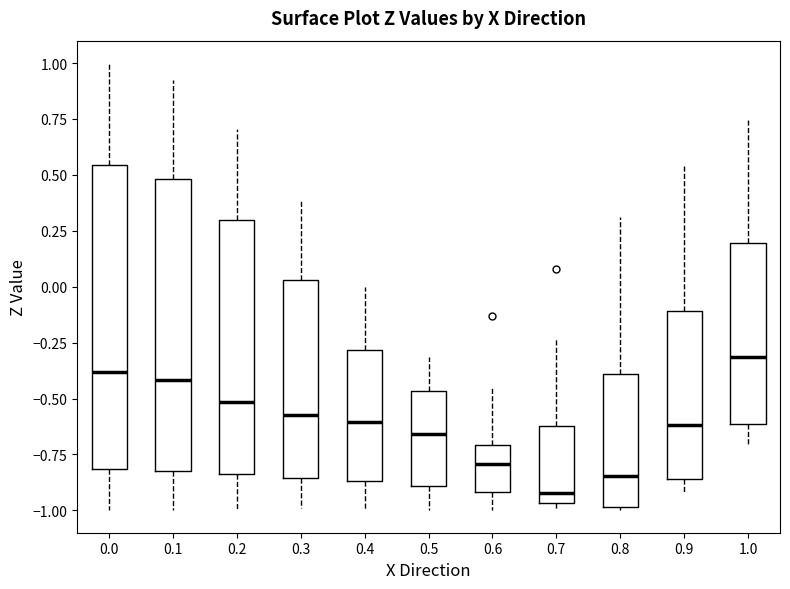

Which box has the lowest median line?

0.7